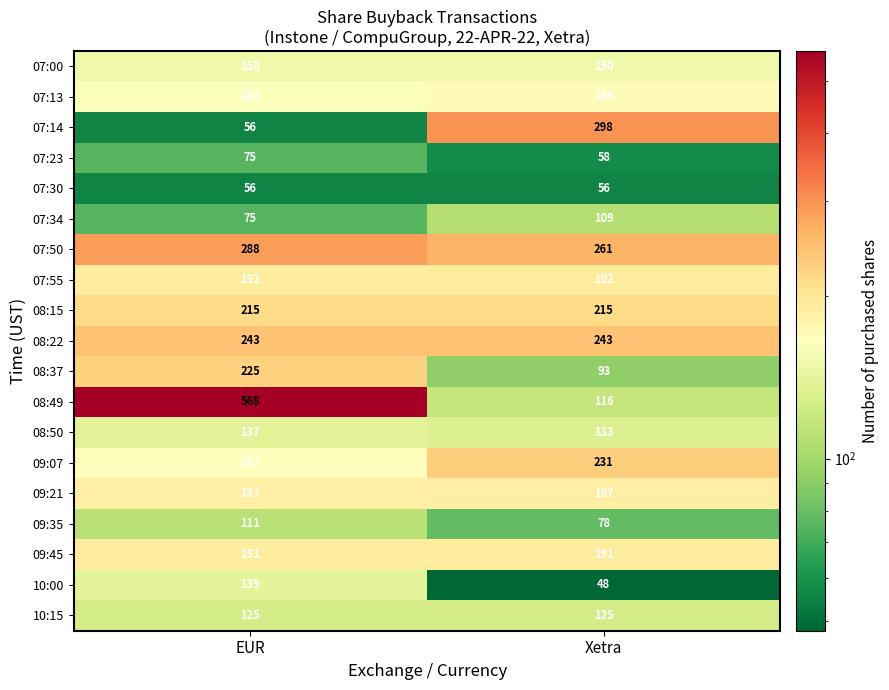

Read the 07:34 value at EUR, to the nearest 5.

75